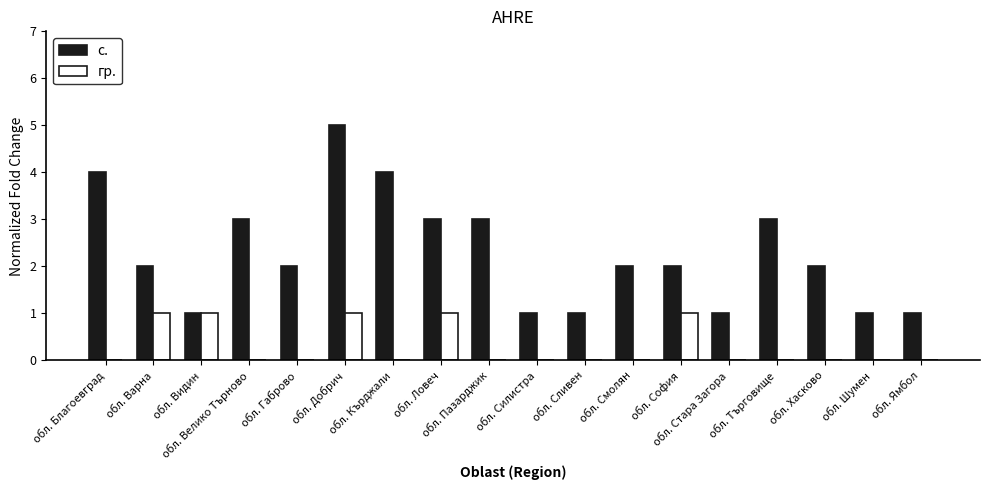

How many categories are shown in the chart?

18